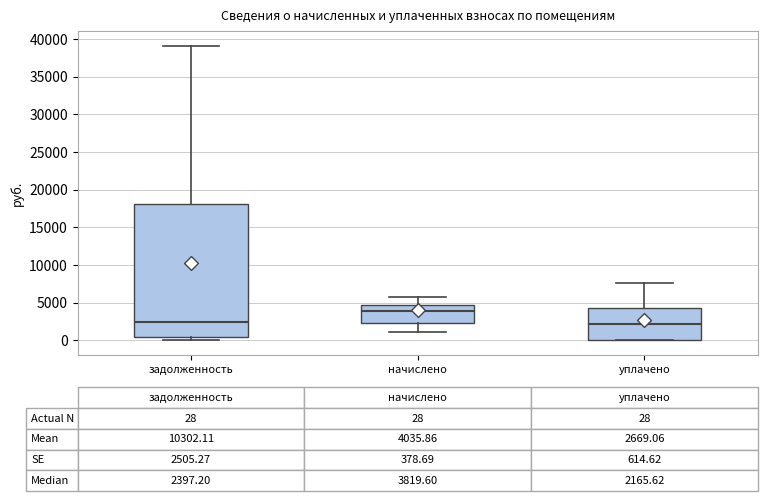

Which box has the highest median line?

начислено